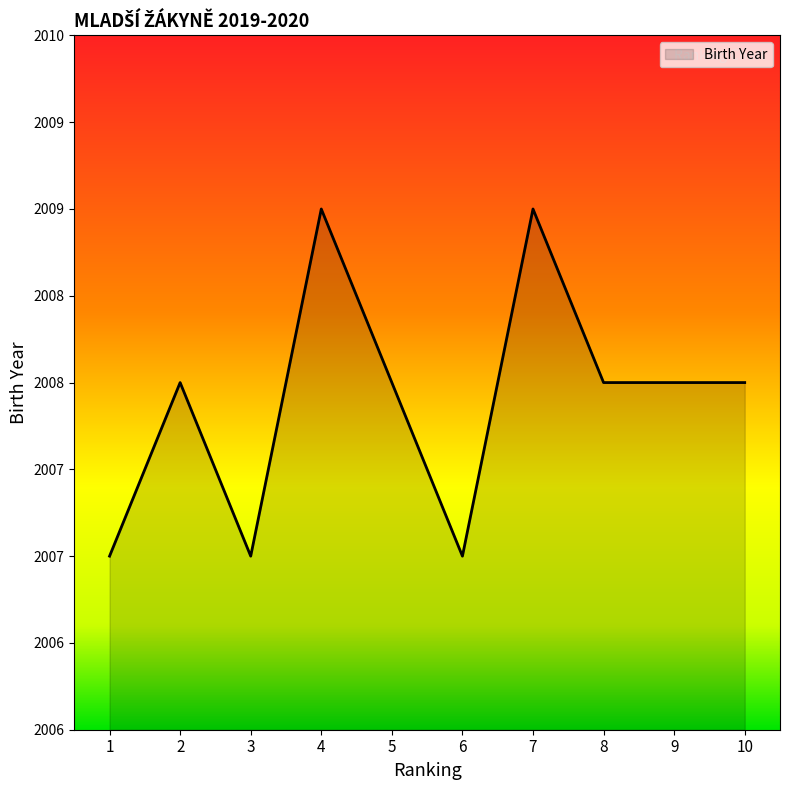

Where does the data first go above 2008?

4